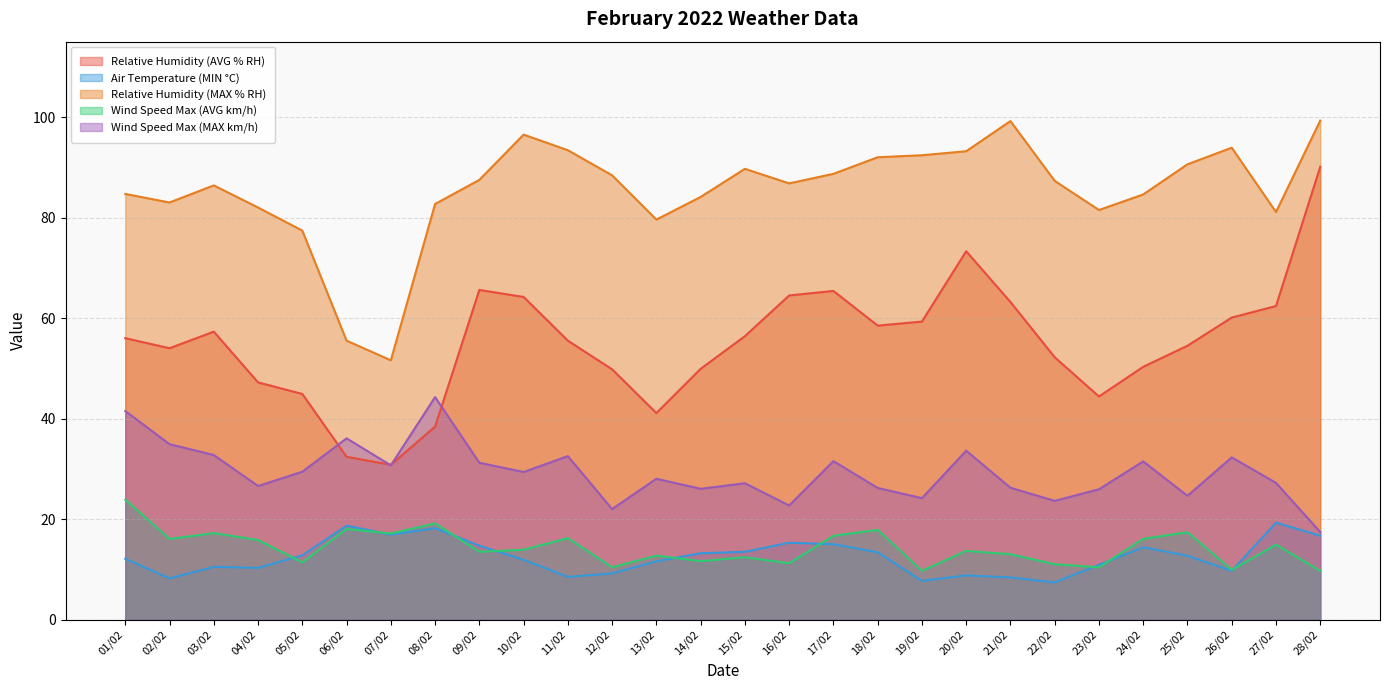

What is the minimum value for Air Temperature (MIN °C)?

7.4